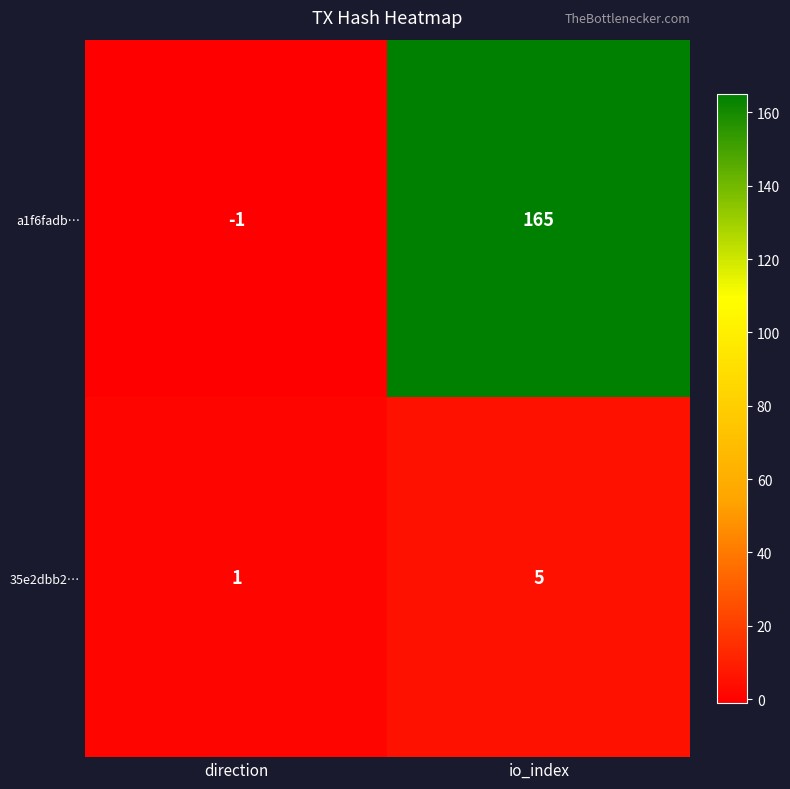

Between direction and io_index, which series saw the biggest shift?

a1f6fadb…